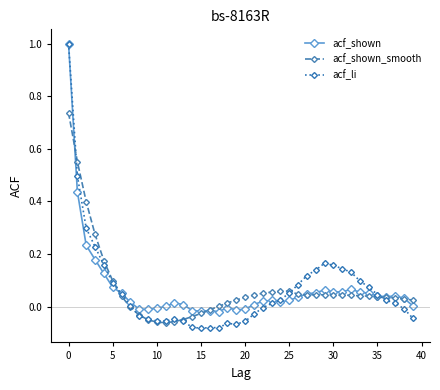

How many times do acf_shown and acf_shown_smooth cross each other?

5